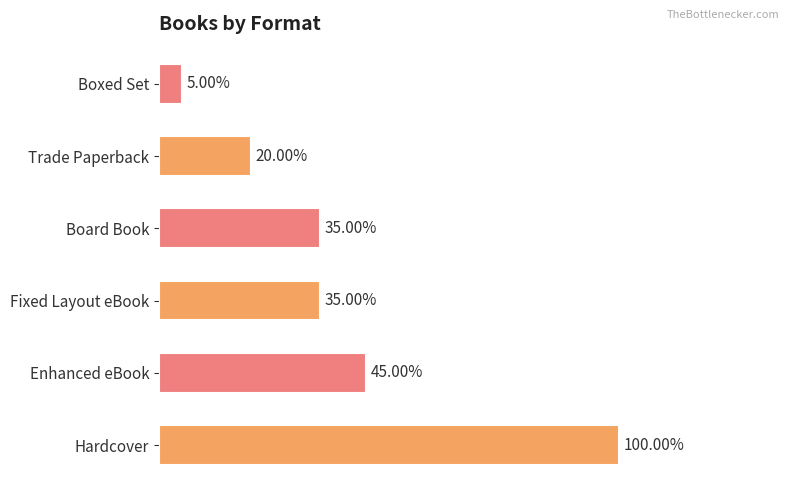

Does the chart contain any negative values?

No